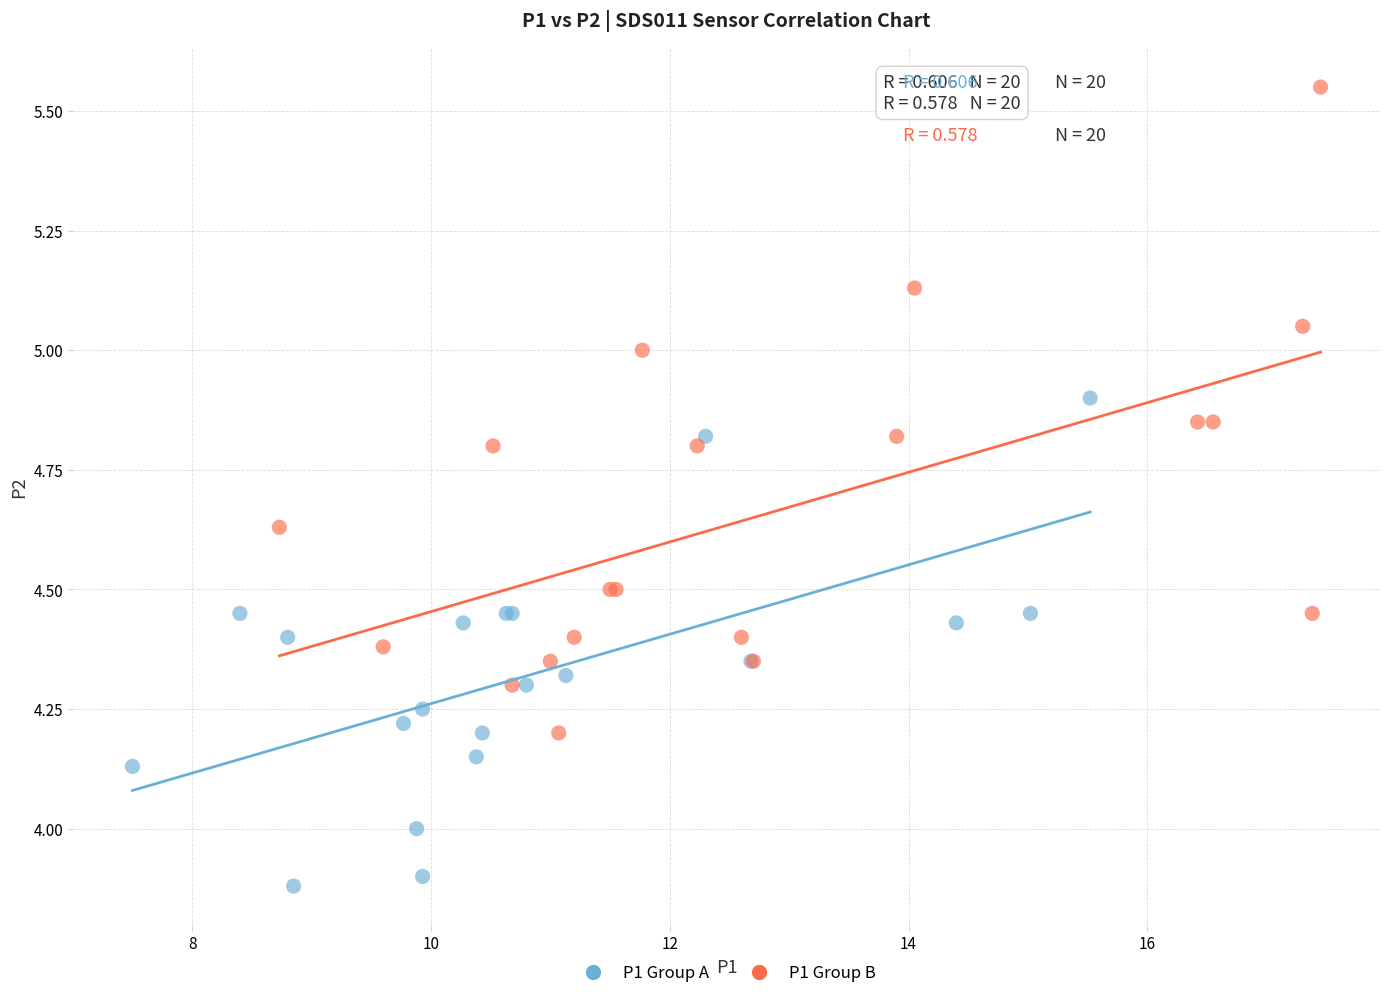

What are all the series names shown in the legend?

P1 Group A, P1 Group B